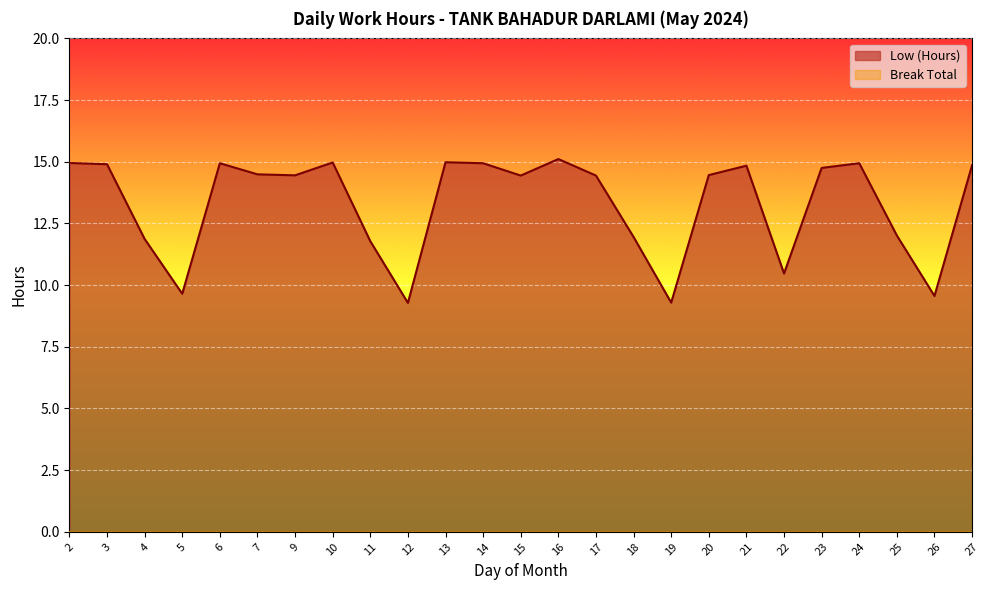

Where is the first local minimum?

5